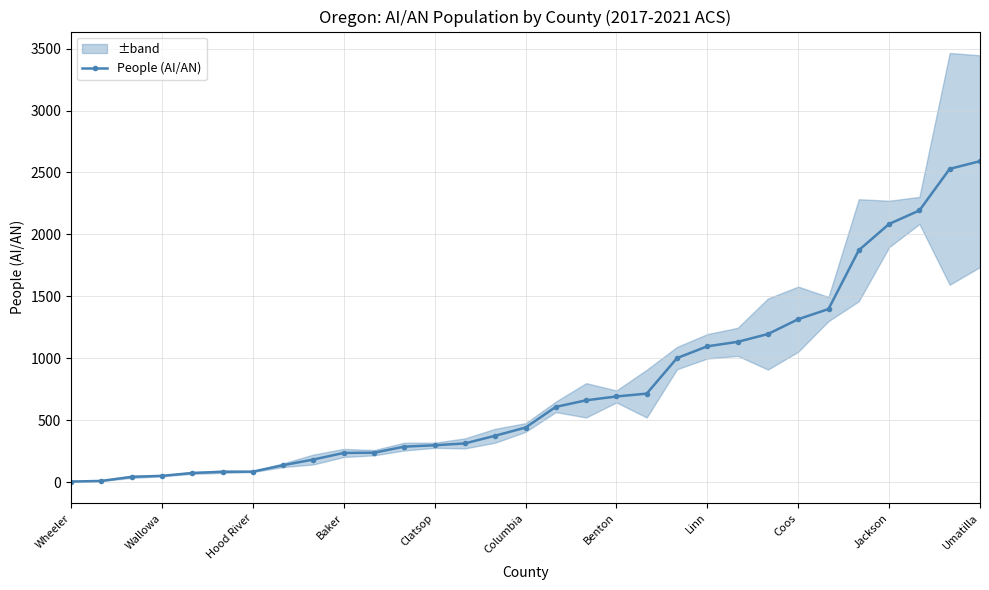

What is the maximum value shown in the chart?

2591